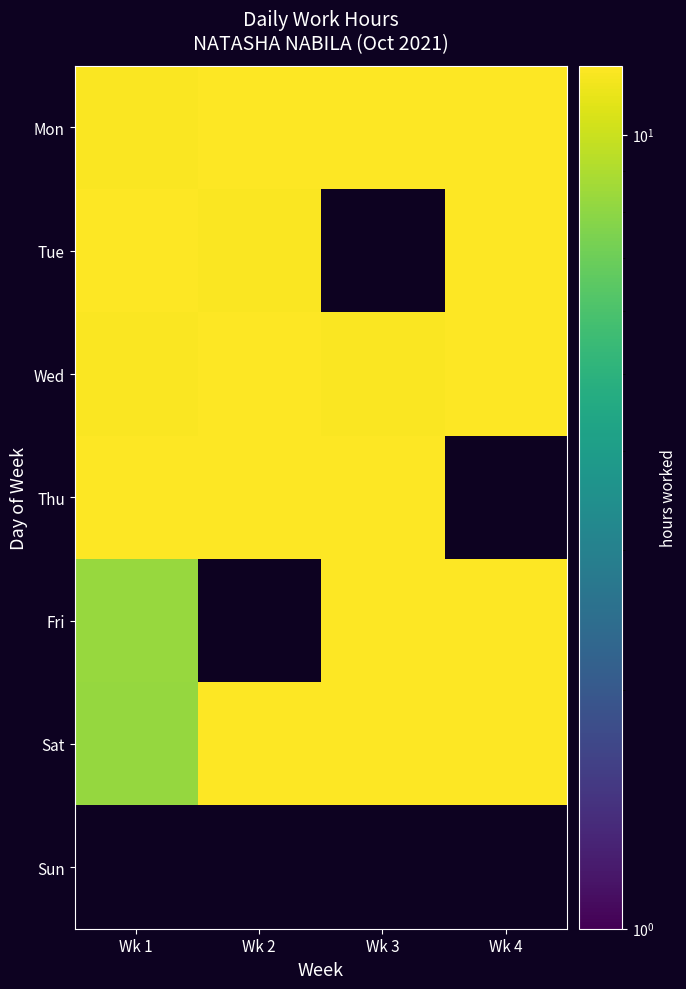

Which has a higher value, Wk 2 or Wk 4?

Wk 2